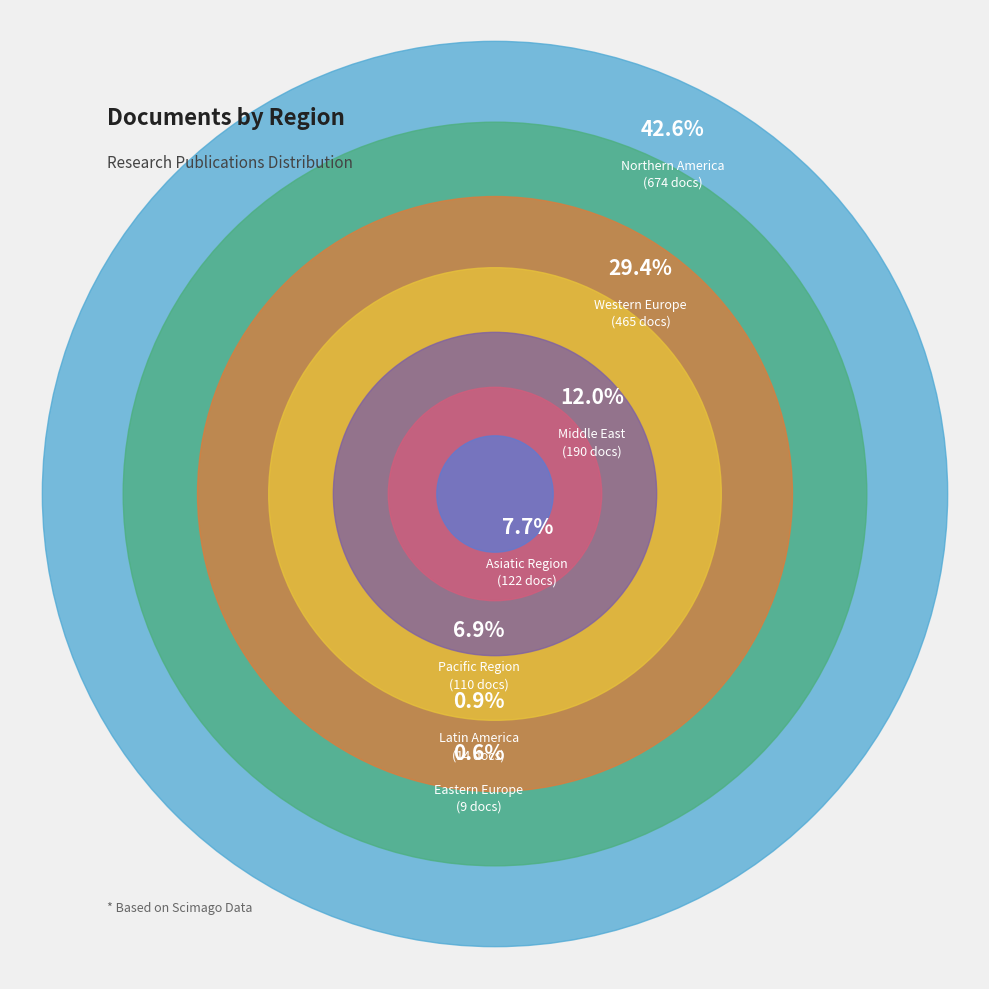

Which category has the biggest portion of the pie?

Northern America